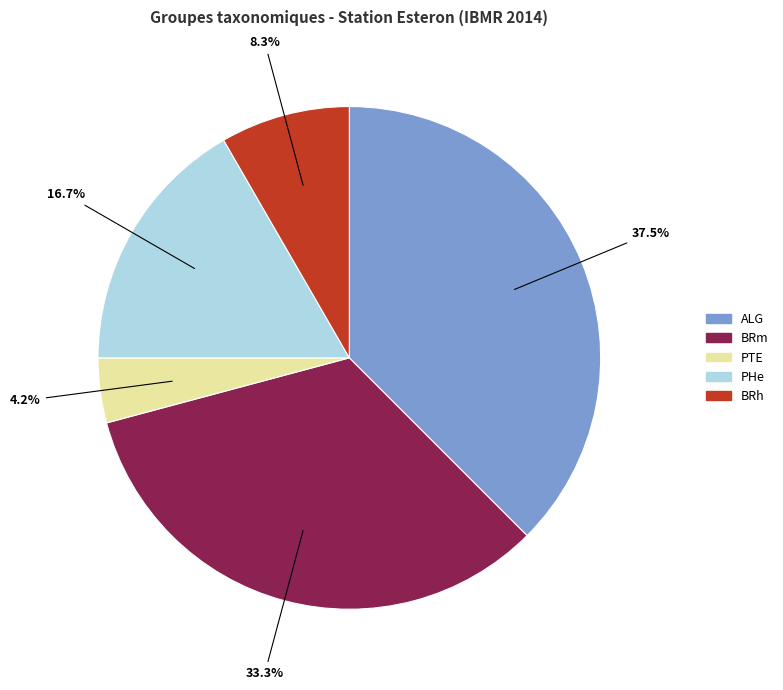

Rank the categories by value from lowest to highest.

PTE, BRh, PHe, BRm, ALG